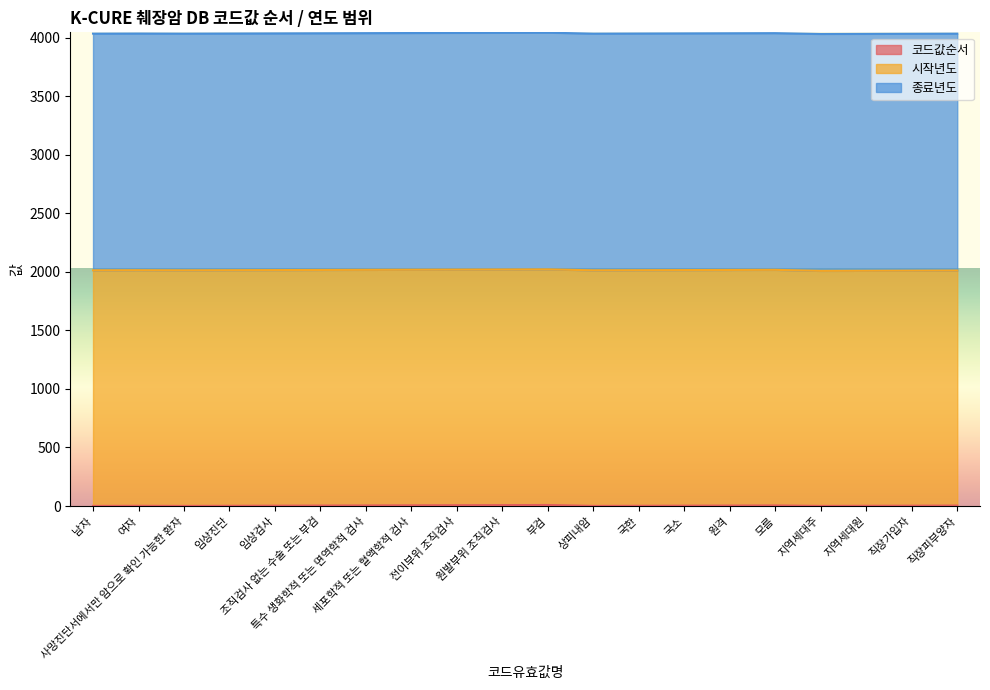

Rank the categories by 시작년도 value from highest to lowest.

남자, 여자, 사망진단서에서만 암으로 확인 가능한 환자, 임상진단, 임상검사, 조직검사 없는 수술 또는 부검, 특수 생화학적 또는 면역학적 검사, 세포학적 또는 혈액학적 검사, 전이부위 조직검사, 원발부위 조직검사, 부검, 상피내암, 국한, 국소, 원격, 모름, 지역세대주, 지역세대원, 직장가입자, 직장피부양자